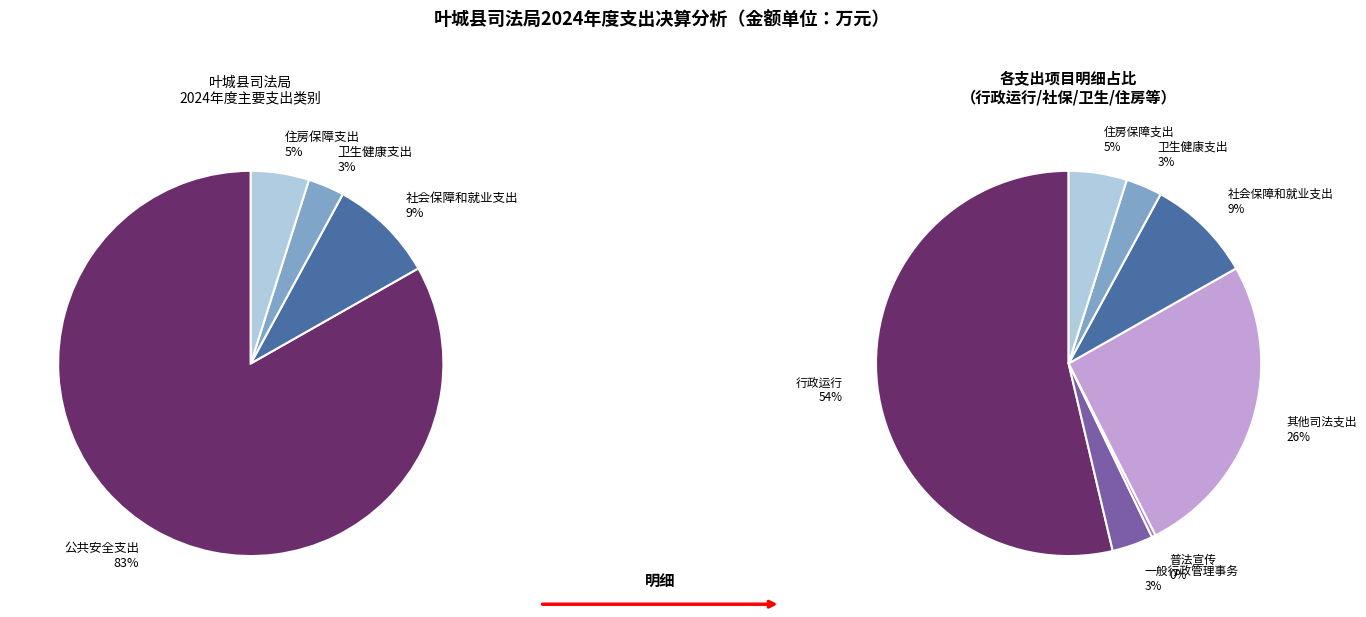

Count the number of slices in the pie.

7